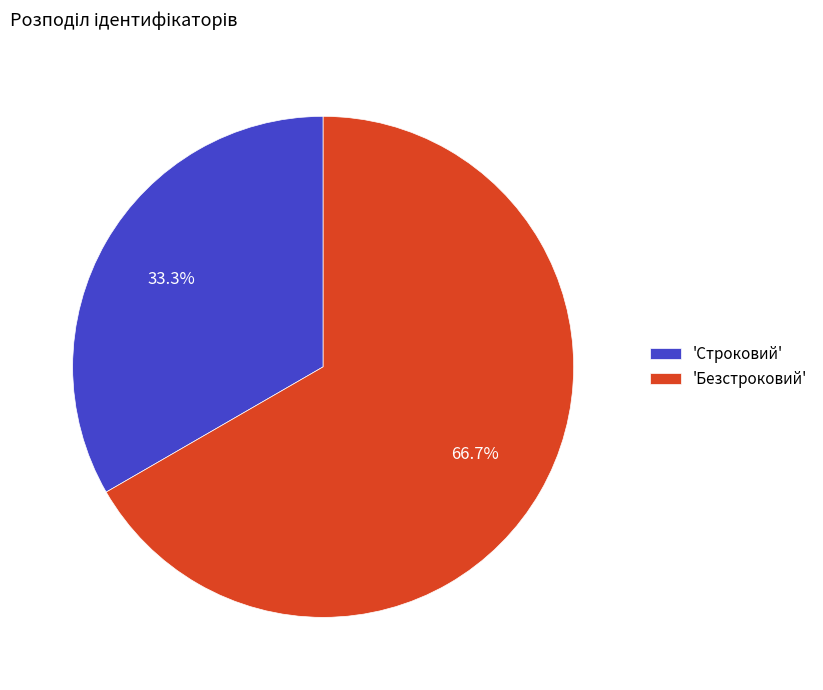

How many segments does this pie chart have?

2